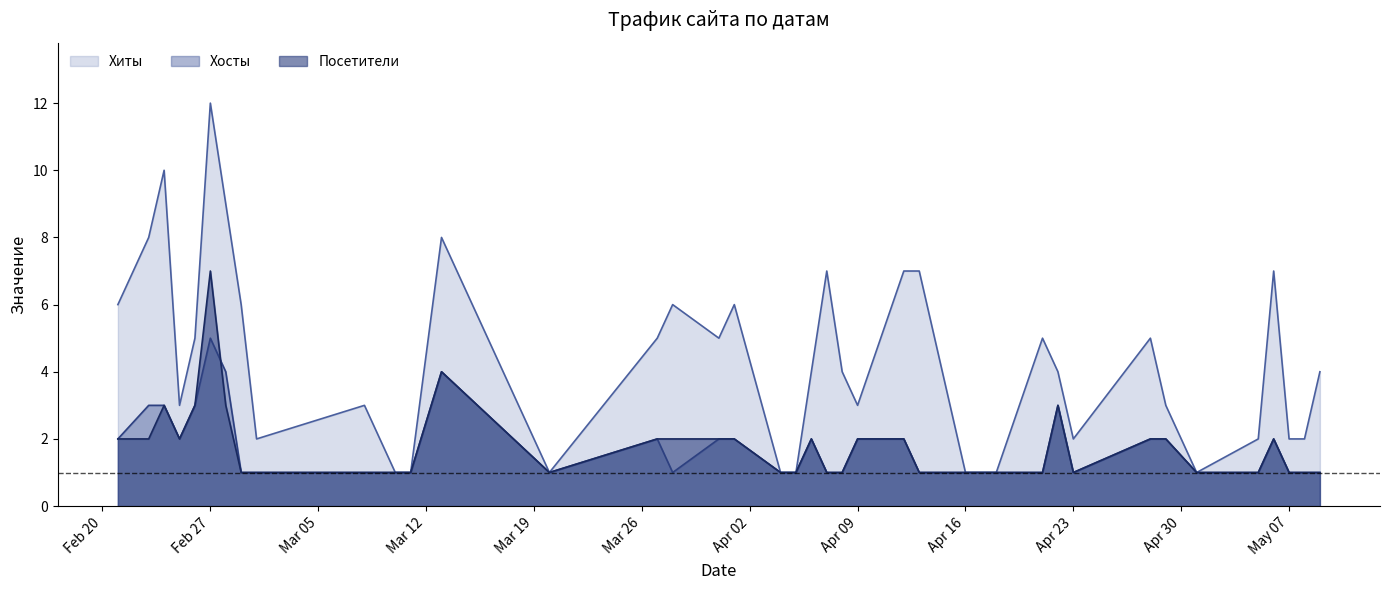

How many values in the Посетители series exceed 1?

19